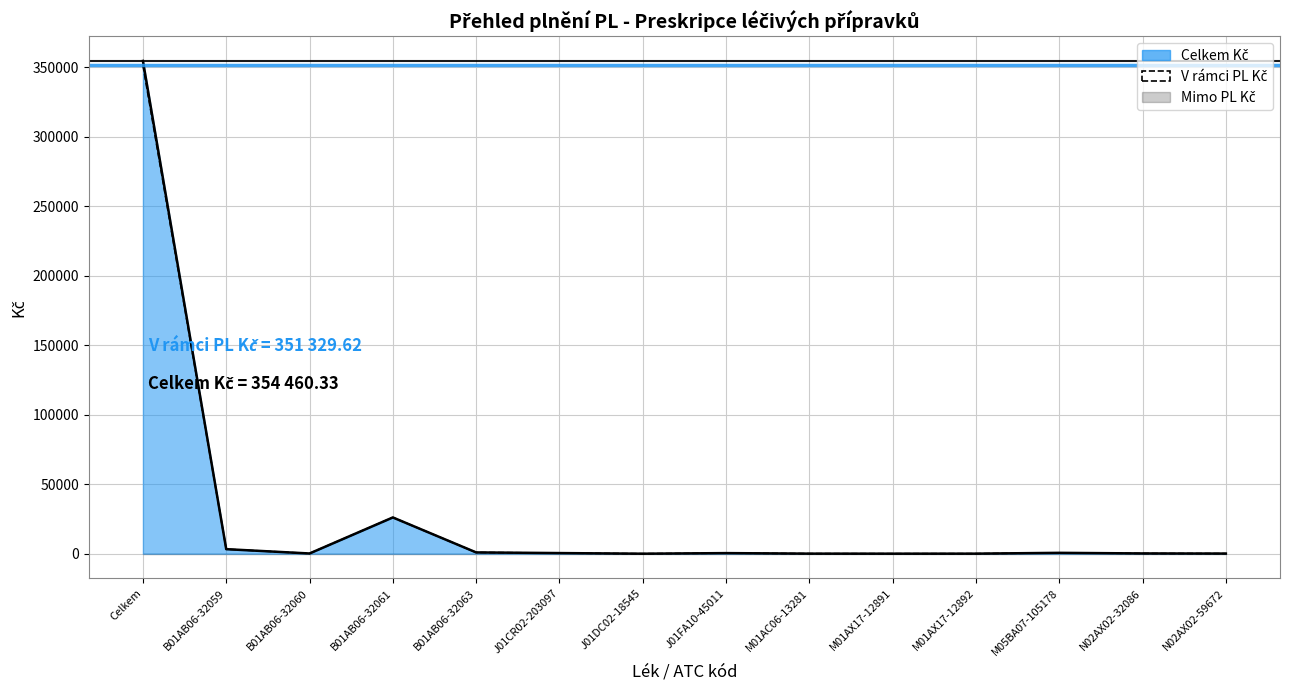

How many categories are shown in the chart?

14